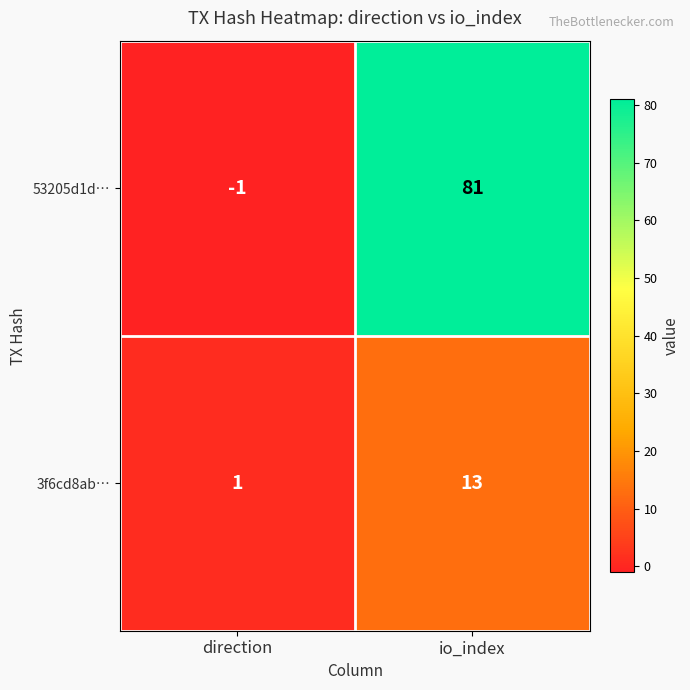

Which series has the largest total across all categories?

53205d1d…